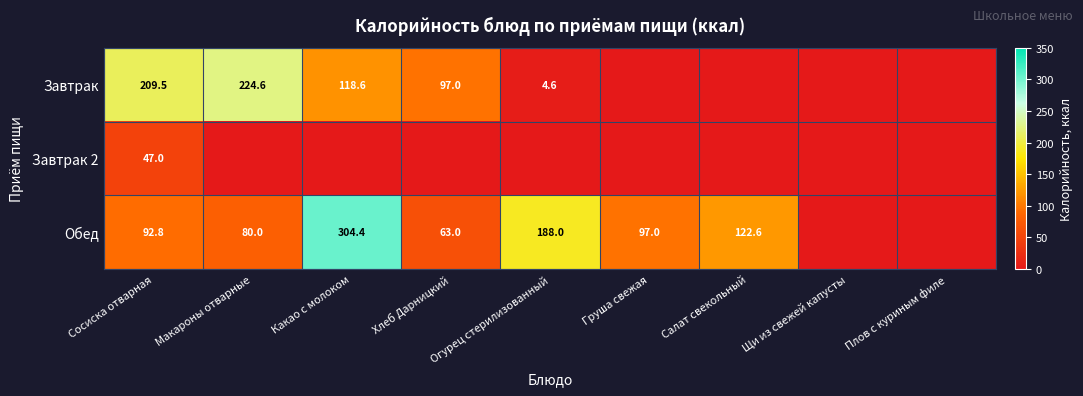

Is it true that Завтрак equals 54.3 at Хлеб Дарницкий?

False